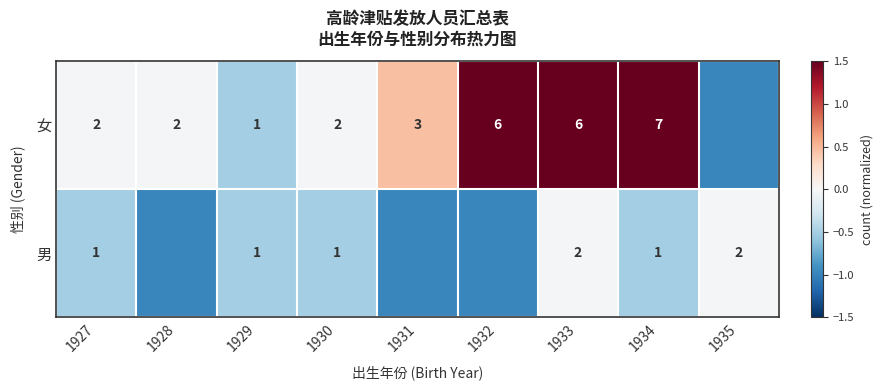

Which series changed the most between 1927 and 1933?

女